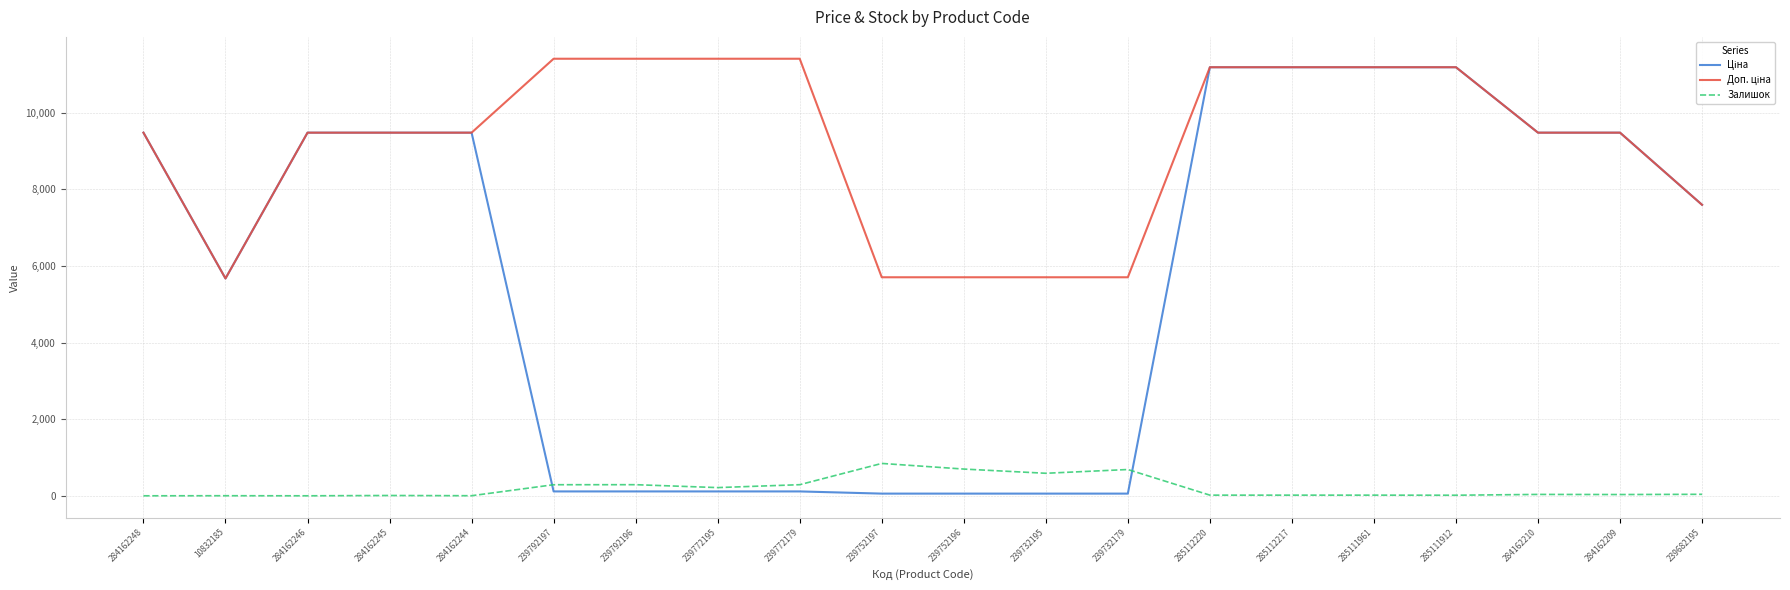

Does the chart display data point markers on the line(s)?

No